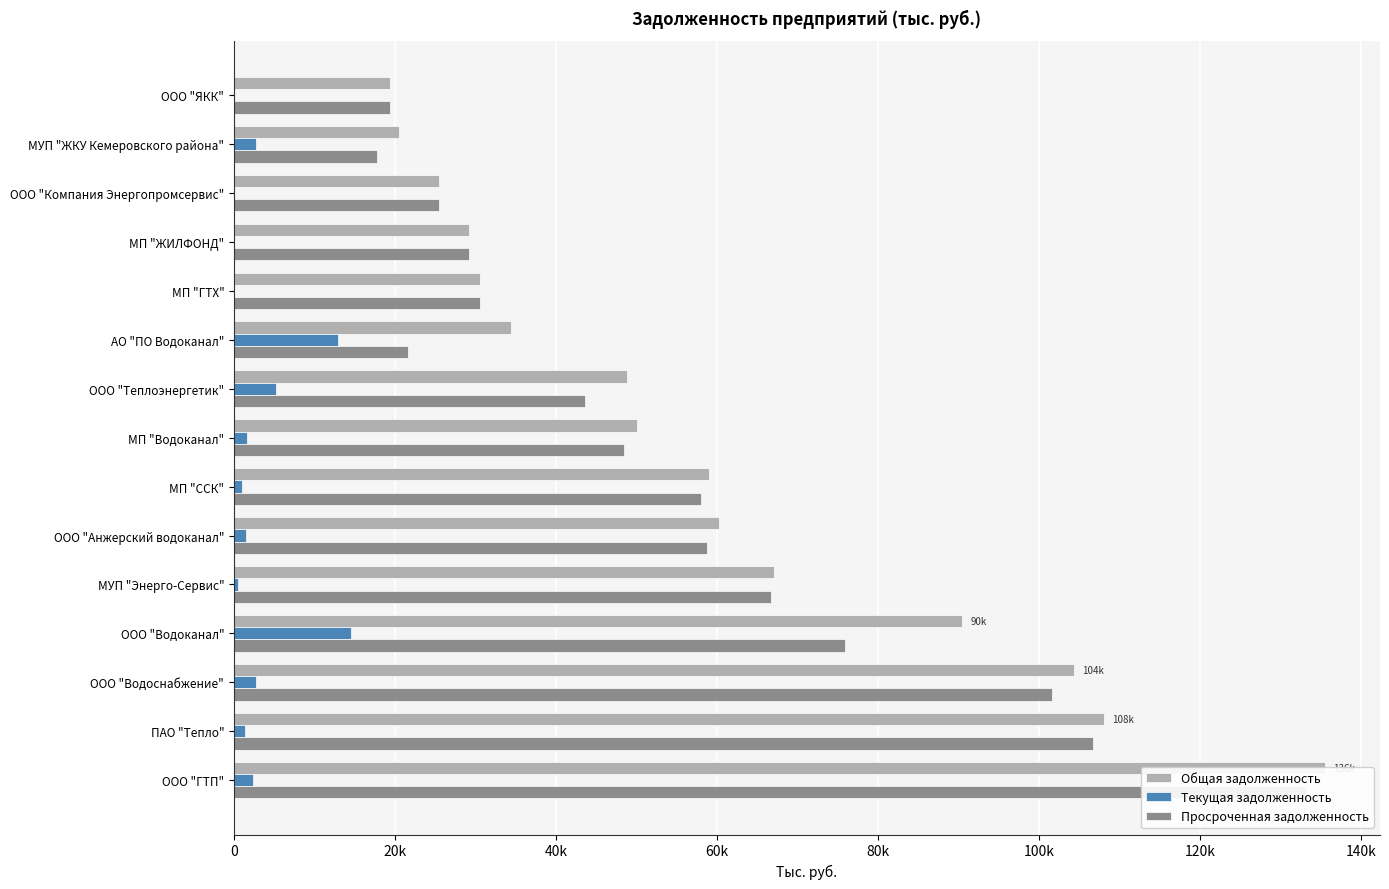

Which series has the largest range (max minus min)?

Общая задолженность